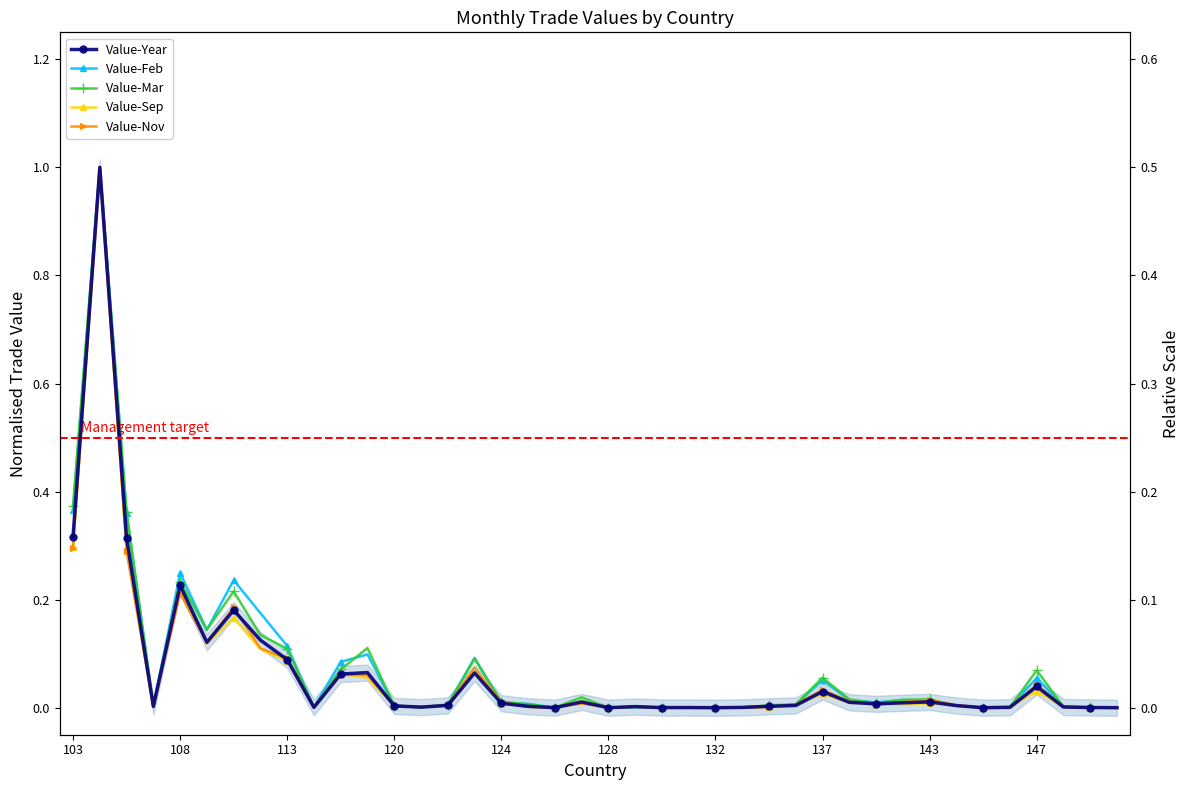

True or false: Value-Year has a value of 0.0 at 21.

False